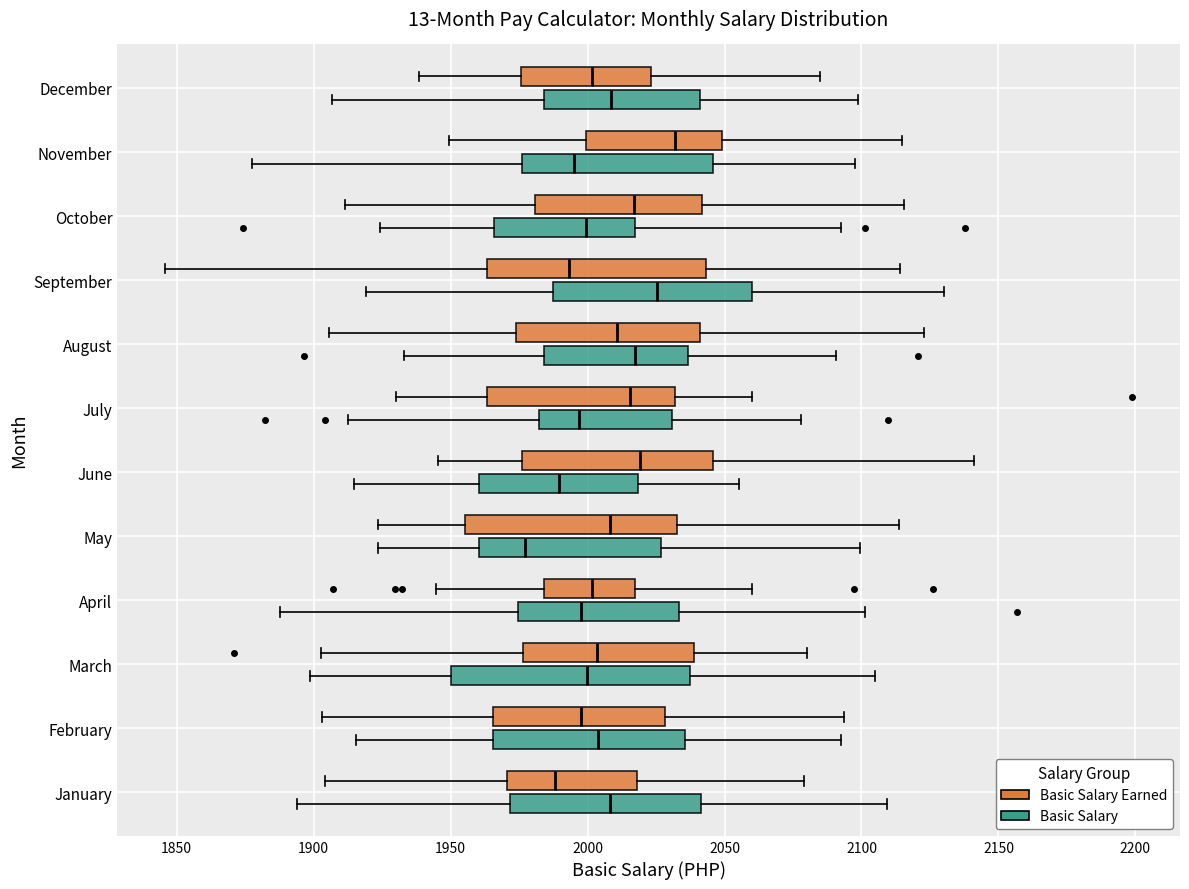

Reading bottom to top, transcribe this box plot: for each box, give where its median line is, the range the box spans, and where its two whiskers end, as read against the x-axis. The values are not printed on the chart, so give them approximately, as read against the axis.

January (Basic Salary): median 2010, box 1970 to 2040, whiskers 1895 to 2110
January (Basic Salary Earned): median 1990, box 1970 to 2020, whiskers 1905 to 2080
February (Basic Salary): median 2005, box 1965 to 2035, whiskers 1915 to 2095
February (Basic Salary Earned): median 2000, box 1965 to 2030, whiskers 1905 to 2095
March (Basic Salary): median 2000, box 1950 to 2035, whiskers 1900 to 2105
March (Basic Salary Earned): median 2005, box 1975 to 2040, whiskers 1905 to 2080
April (Basic Salary): median 2000, box 1975 to 2035, whiskers 1890 to 2100
April (Basic Salary Earned): median 2000, box 1985 to 2015, whiskers 1945 to 2060
May (Basic Salary): median 1975, box 1960 to 2025, whiskers 1925 to 2100
May (Basic Salary Earned): median 2010, box 1955 to 2035, whiskers 1925 to 2115
June (Basic Salary): median 1990, box 1960 to 2020, whiskers 1915 to 2055
June (Basic Salary Earned): median 2020, box 1975 to 2045, whiskers 1945 to 2140
July (Basic Salary): median 1995, box 1980 to 2030, whiskers 1910 to 2080
July (Basic Salary Earned): median 2015, box 1965 to 2030, whiskers 1930 to 2060
August (Basic Salary): median 2015, box 1985 to 2035, whiskers 1935 to 2090
August (Basic Salary Earned): median 2010, box 1975 to 2040, whiskers 1905 to 2125
September (Basic Salary): median 2025, box 1985 to 2060, whiskers 1920 to 2130
September (Basic Salary Earned): median 1995, box 1965 to 2045, whiskers 1845 to 2115
October (Basic Salary): median 2000, box 1965 to 2015, whiskers 1925 to 2090
October (Basic Salary Earned): median 2015, box 1980 to 2040, whiskers 1910 to 2115
November (Basic Salary): median 1995, box 1975 to 2045, whiskers 1875 to 2100
November (Basic Salary Earned): median 2030, box 2000 to 2050, whiskers 1950 to 2115
December (Basic Salary): median 2010, box 1985 to 2040, whiskers 1905 to 2100
December (Basic Salary Earned): median 2000, box 1975 to 2025, whiskers 1940 to 2085